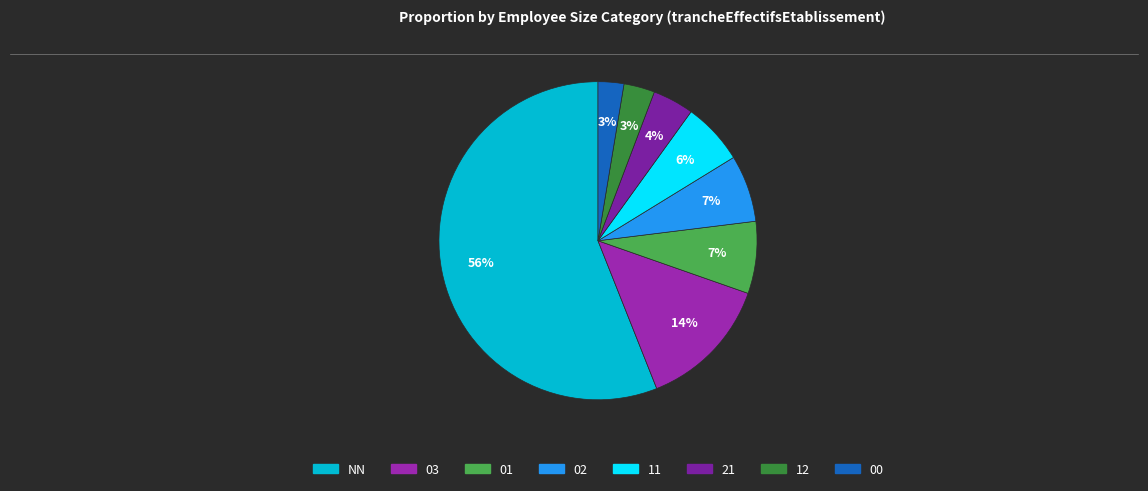

Count the number of slices in the pie.

8